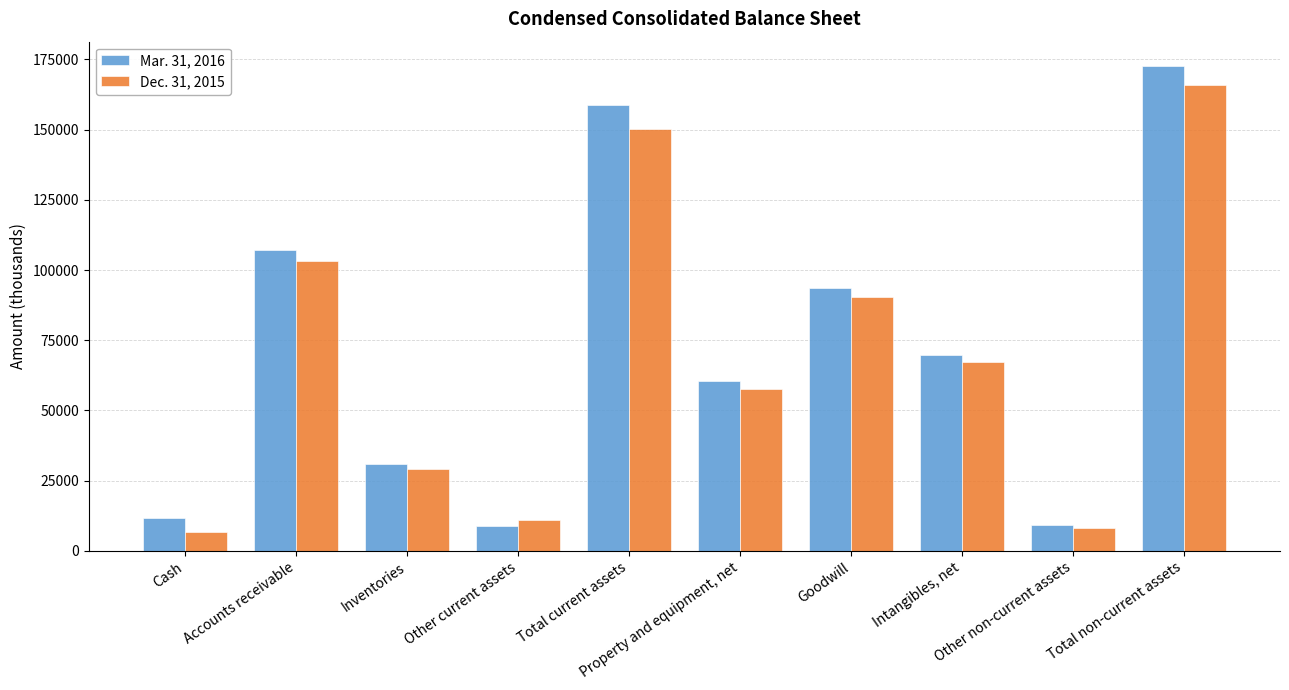

How many values in the Mar. 31, 2016 series are below 69775?

5